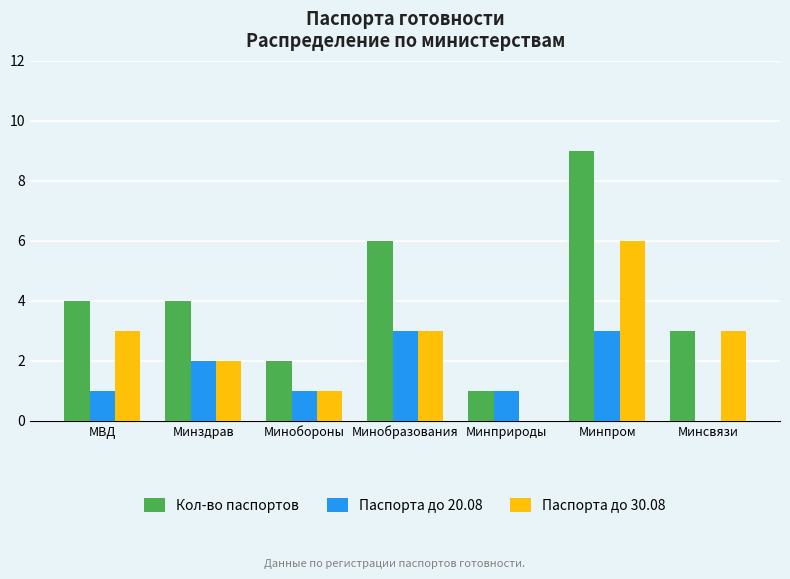

What is the spread (max minus min) of values at Минсвязи?

3